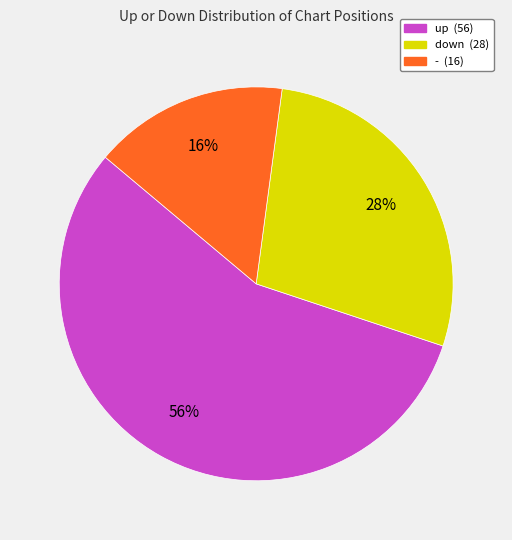

The - slice represents 16% of the pie. True or false?

True